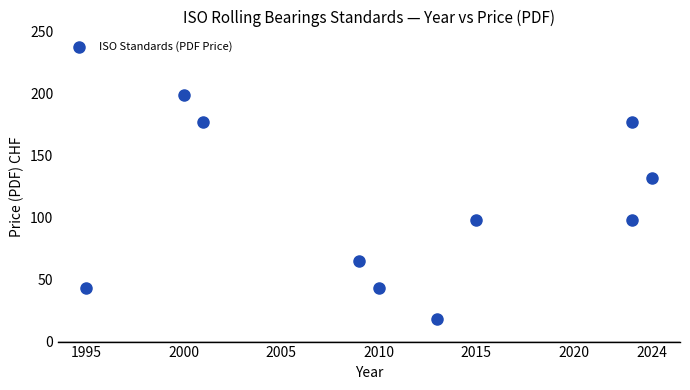

What is the range of X values (max minus min)?

29